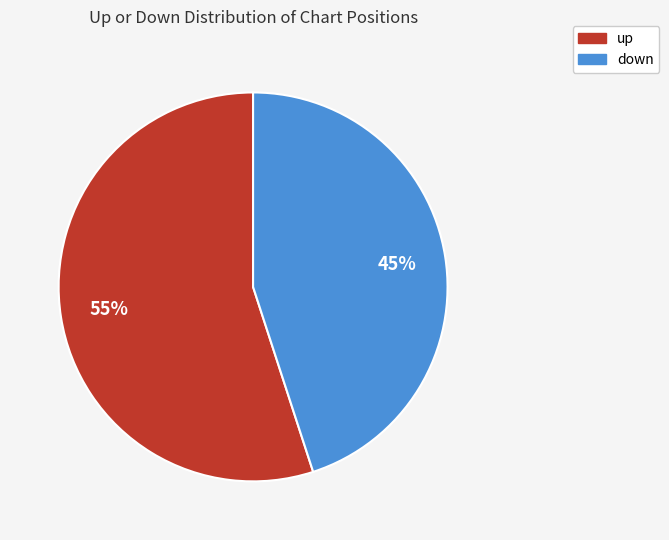

To the nearest percent, what portion does up represent?

55%